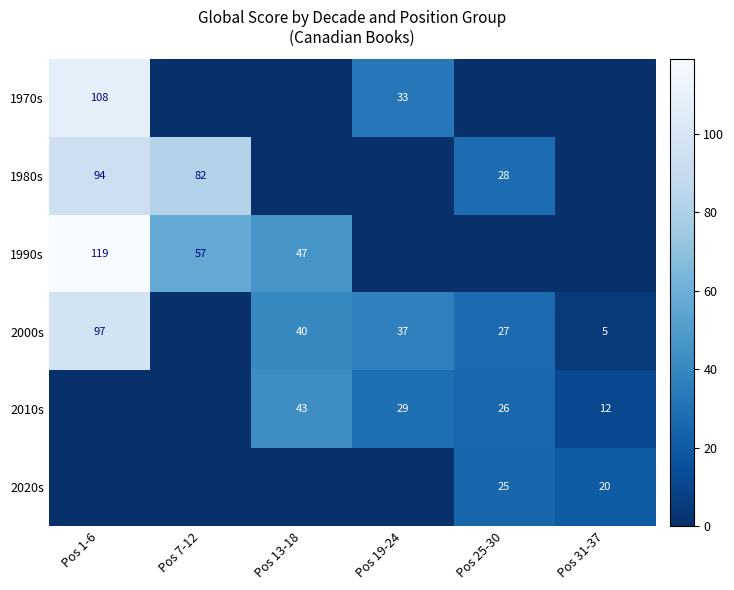

True or false: 2000s has a value of 47 at Pos 25-30.

False